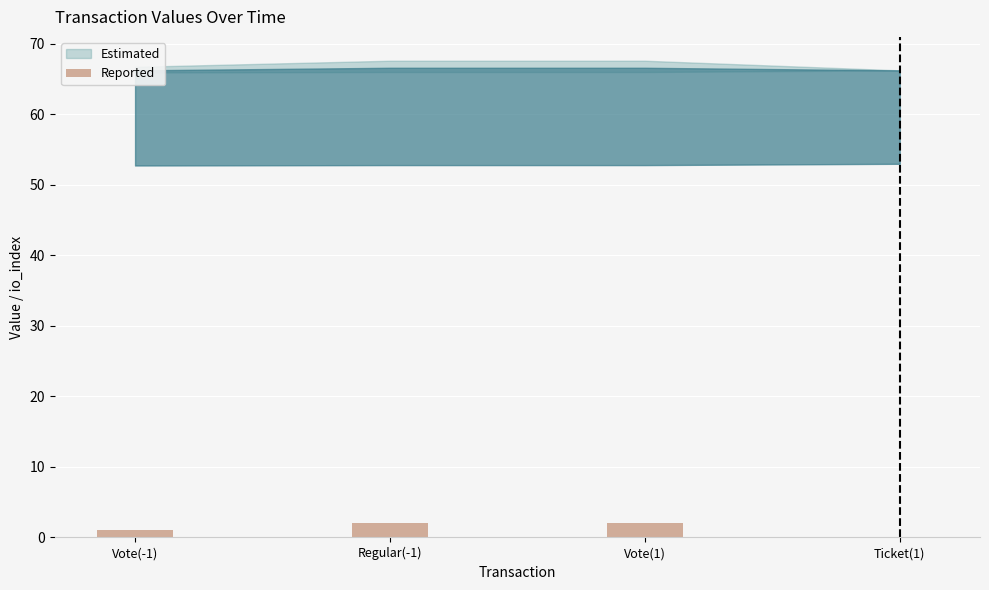

What is the ratio of the value at Vote(-1) to the value at Regular(-1)?

0.5